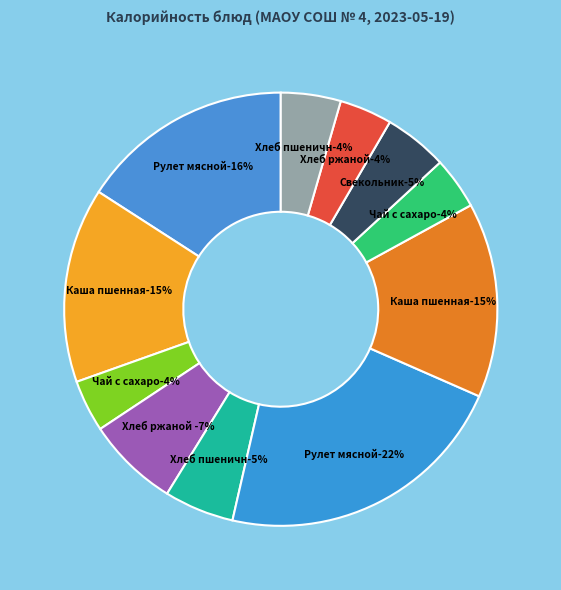

Approximately how many times larger is the value at Каша пшенная (Обед) compared to Чай с сахаром (Обед)?

3.7